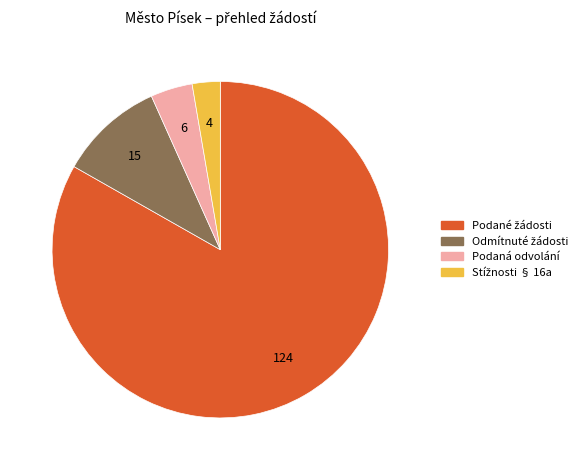

Which slice is the smallest?

Počet stížností podaných podle § 16a